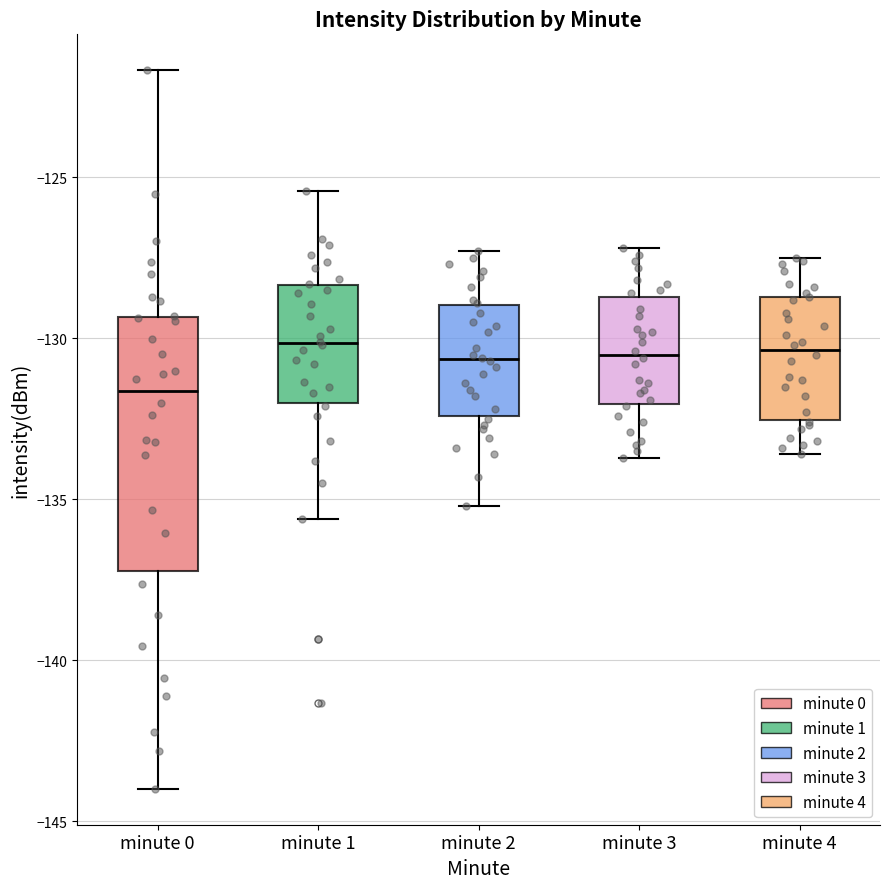

Where does the upper whisker of the box for minute 1 end on the y-axis? The values are not printed on the chart, so give them approximately, as read against the axis.

-125.5